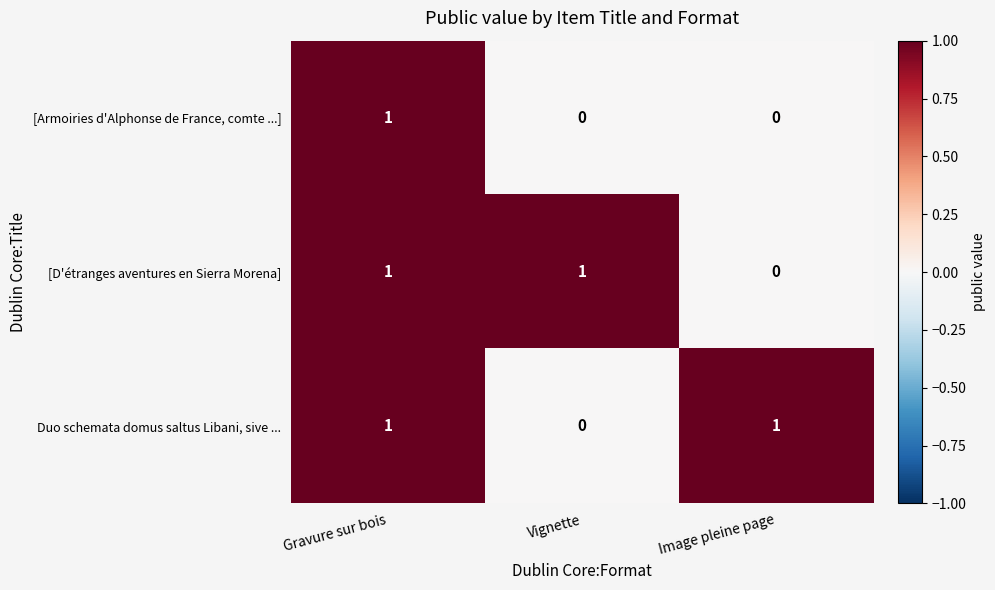

Count the [Armoiries d'Alphonse de France, comte ...] values in the range 0 to 1.

3